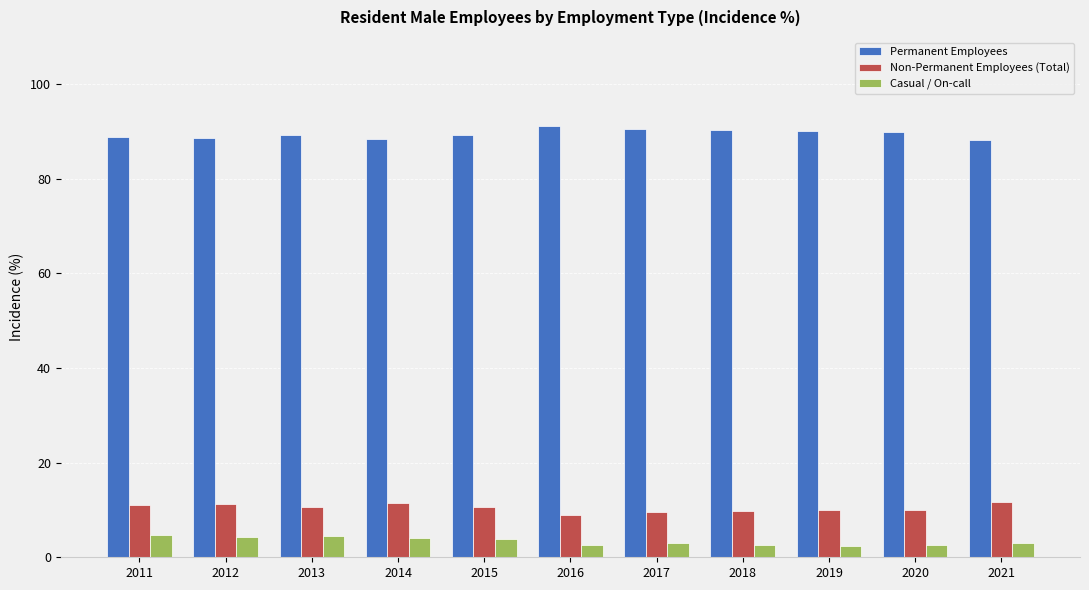

List the series in order of their peak value, lowest first.

Casual / On-call, Non-Permanent Employees (Total), Permanent Employees